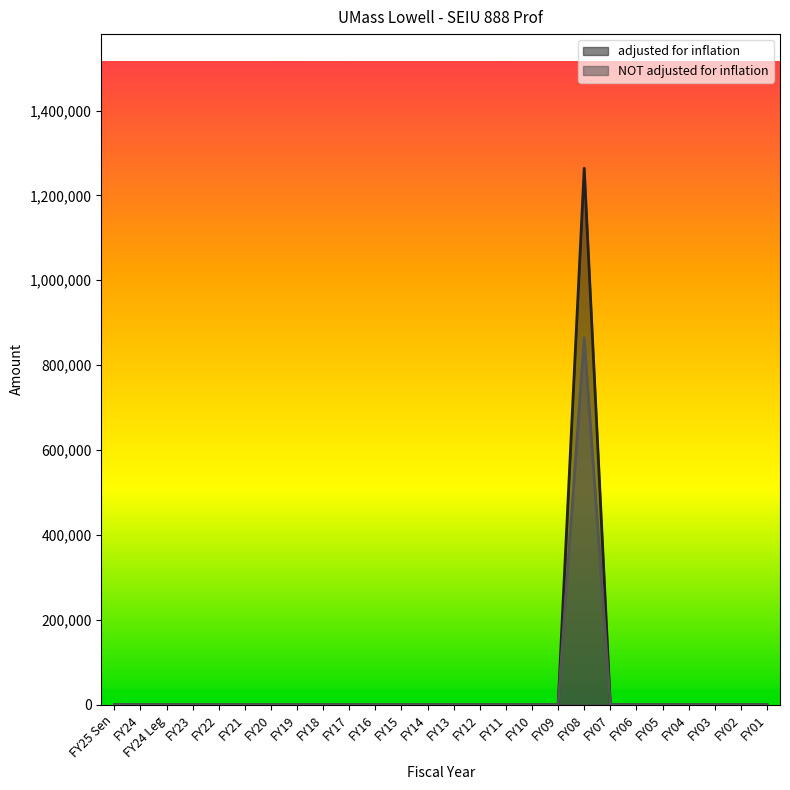

Which series has the widest spread of values?

adjusted for inflation